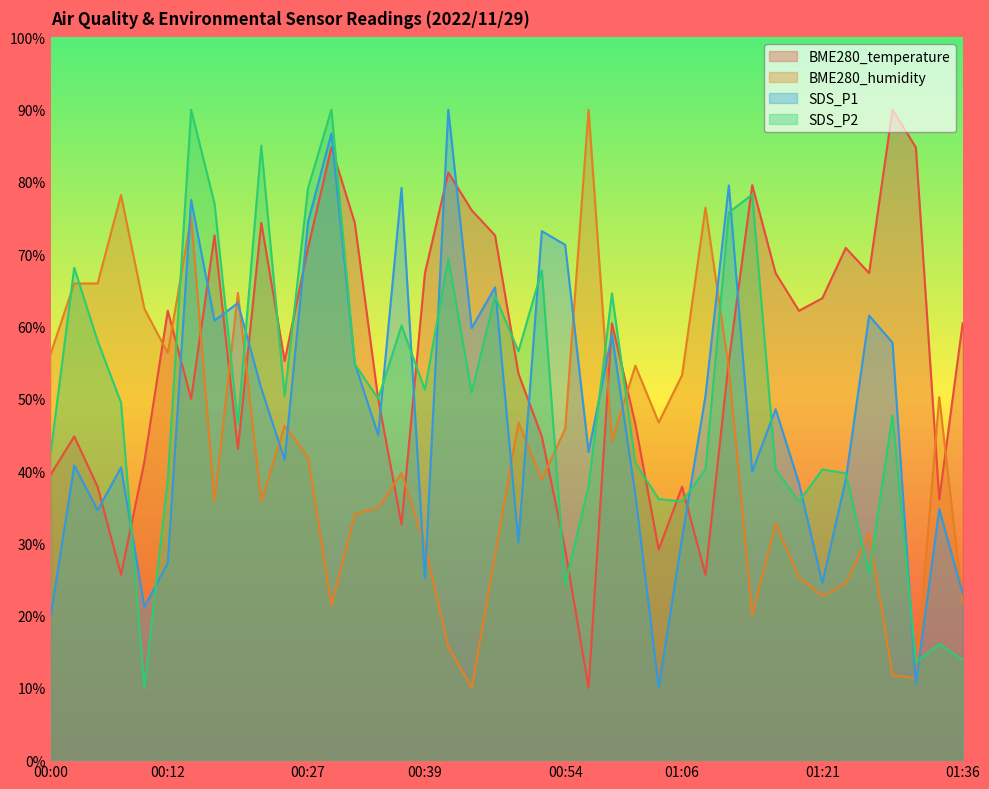

Which series has the largest range (max minus min)?

BME280_temperature